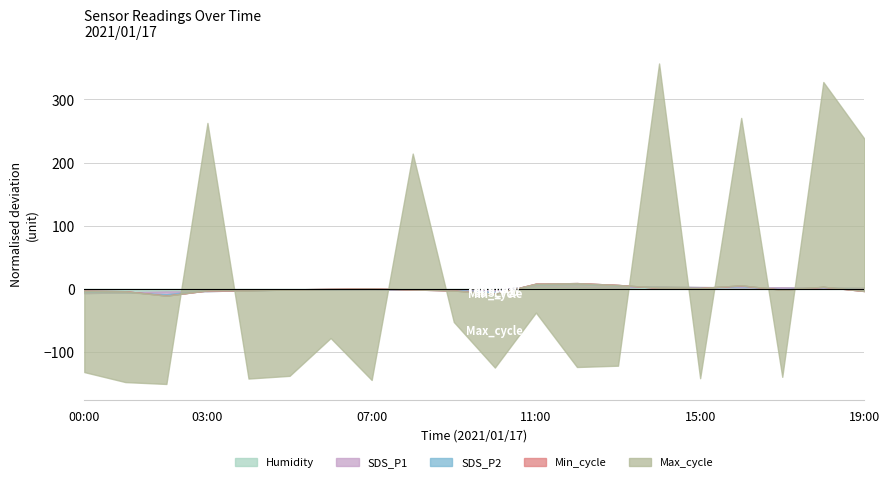

What is the sum of all SDS_P1 values?

347.3